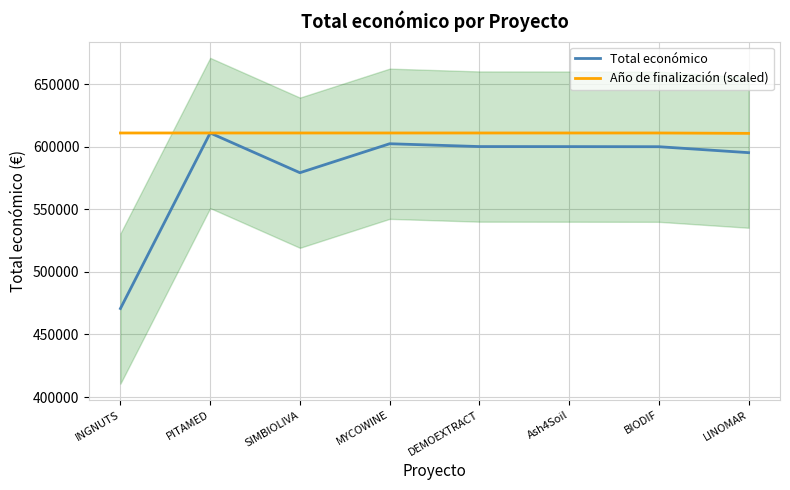

Is this an area chart (filled region under the line)?

No